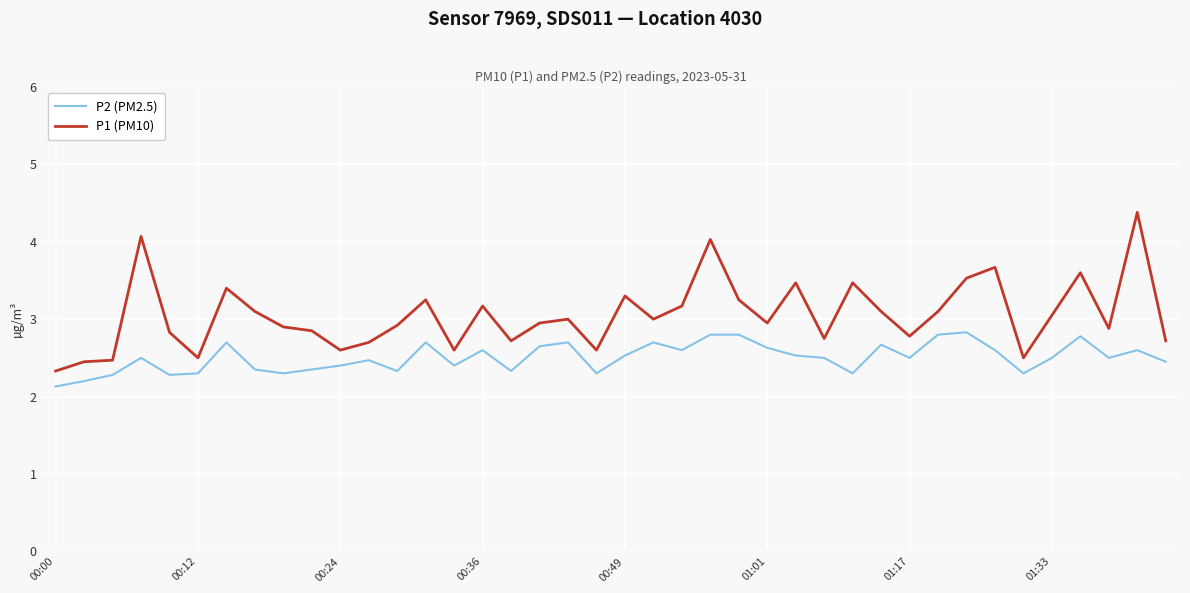

What is the difference between the maximum and minimum values in the P2 (PM2.5) series?

0.7